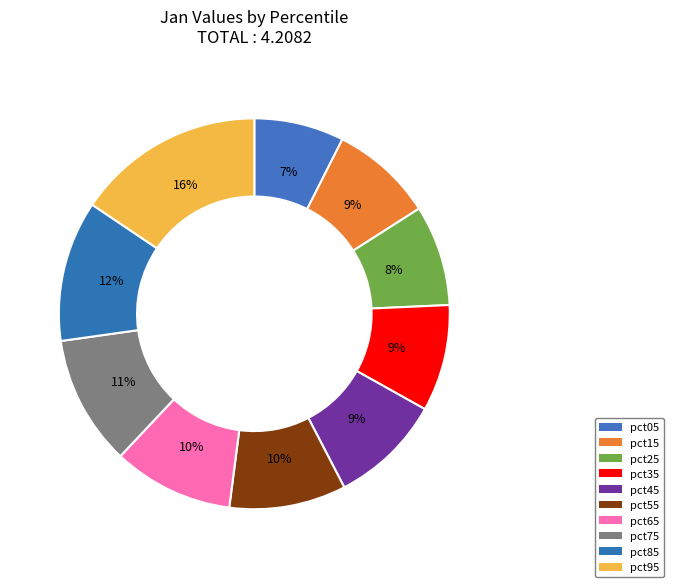

Is it true that pct45 is 9% of the pie?

True